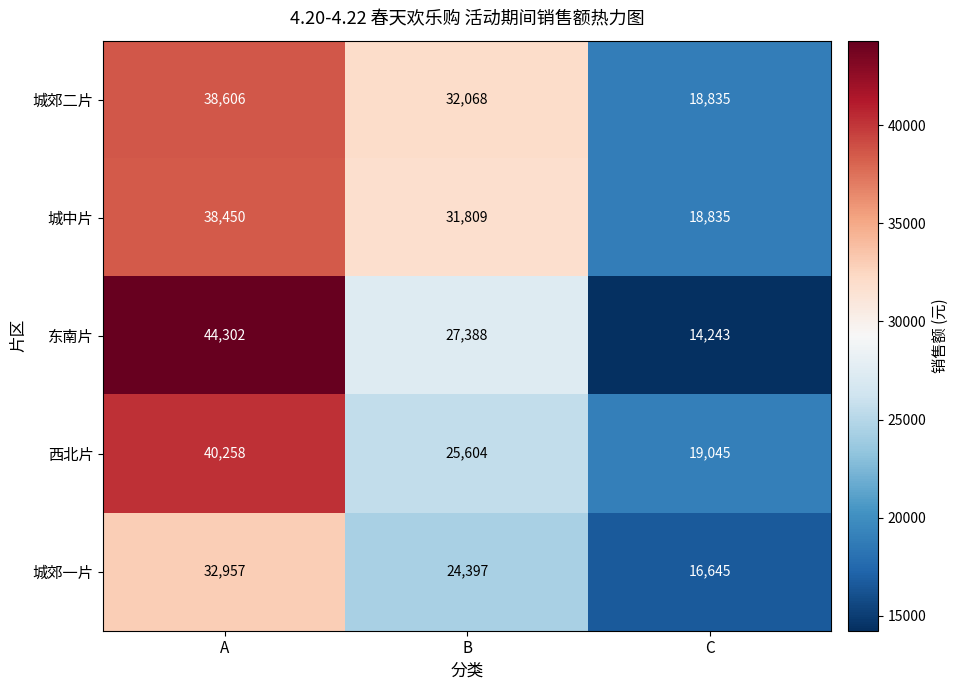

True or false: 城郊一片 has a value of 32957 at A.

True